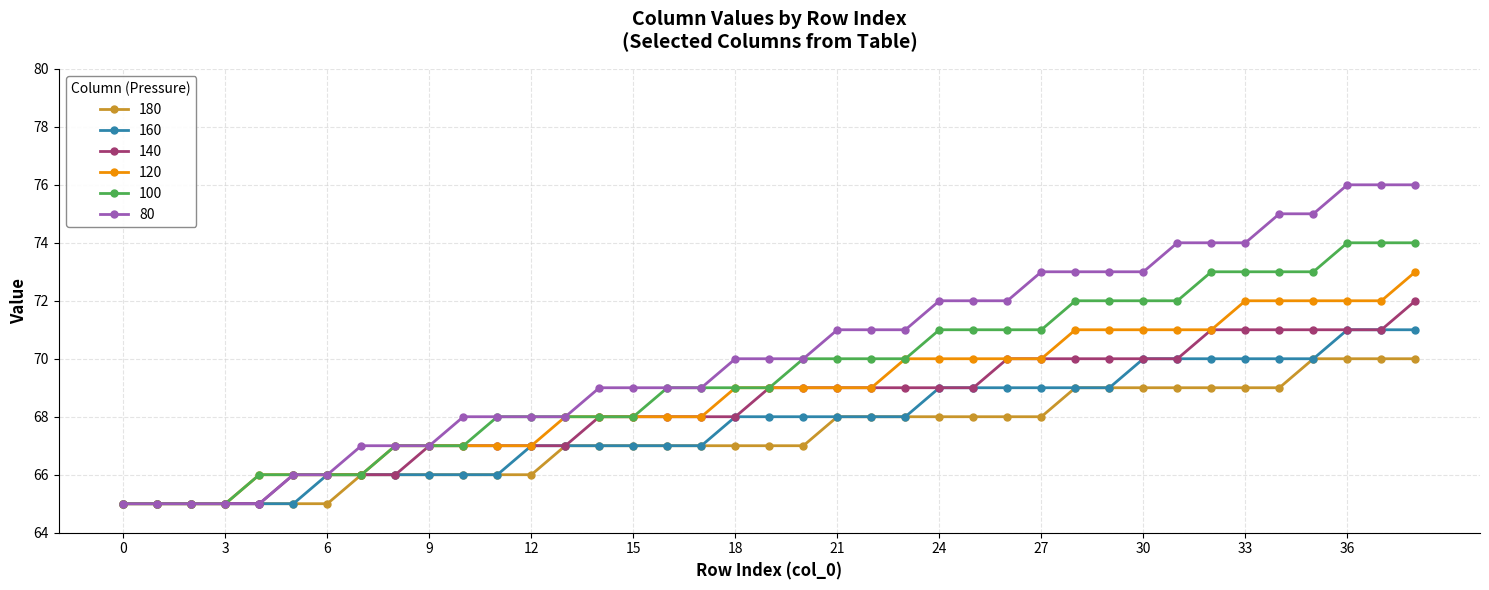

Which series has the largest range (max minus min)?

80